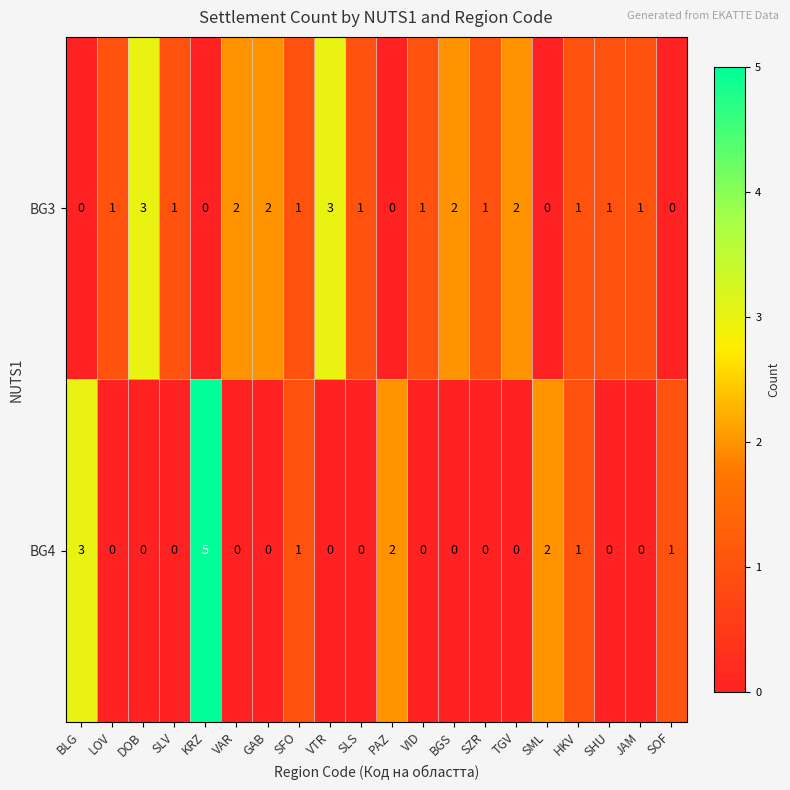

What is the spread (max minus min) of values at VAR?

2